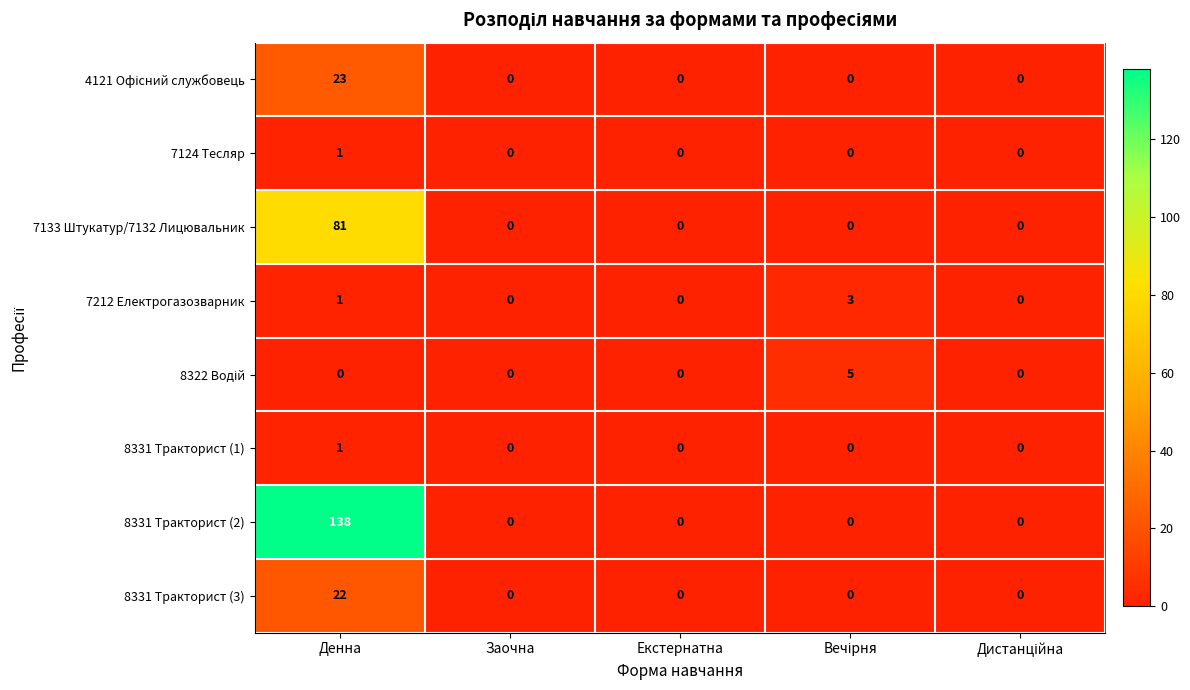

At which category does the chart reach its peak across all series?

Денна